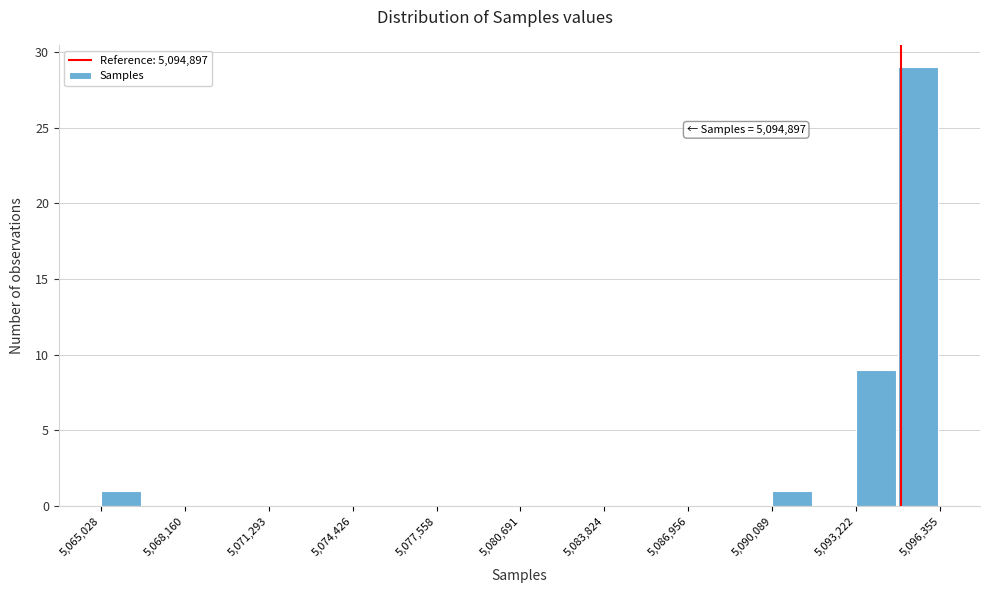

Around what value on the x-axis is the tallest bar? Give the approximate position of its centre, as read against the axis.

5095500